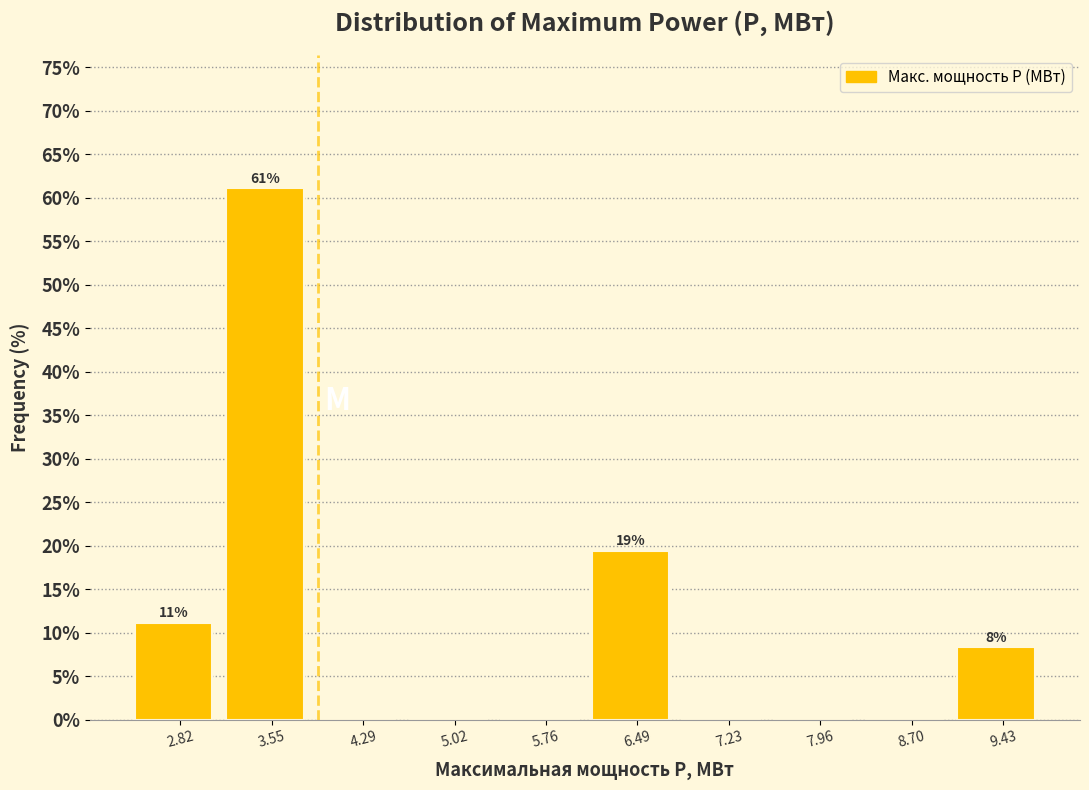

Over which range of the x-axis is the bar tallest?

3.2 to 3.9